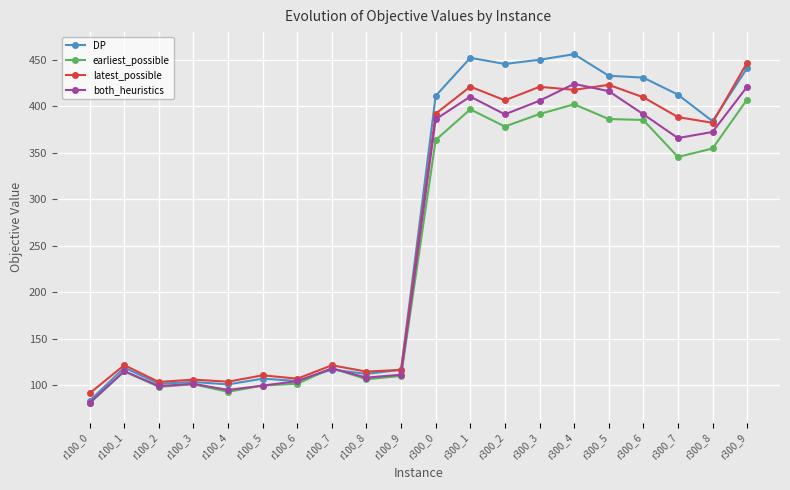

What are all the series names shown in the legend?

DP, earliest_possible, latest_possible, both_heuristics